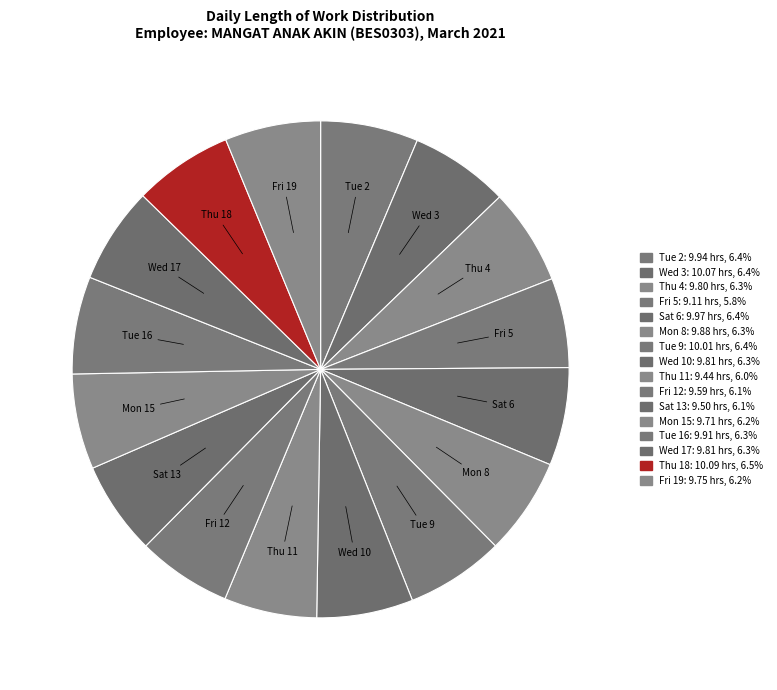

How many slices are in this pie chart?

16